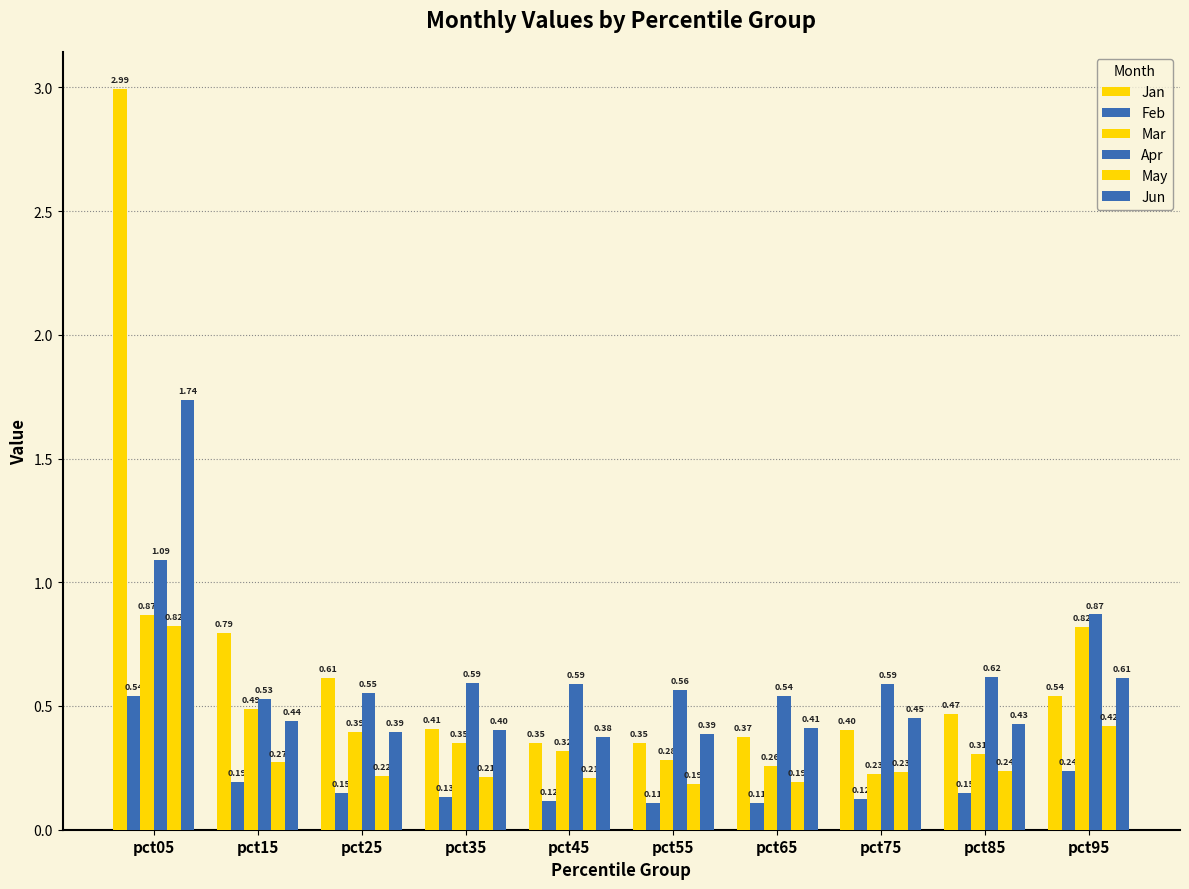

What is the value of the May bar at the 2nd from the left?

0.3